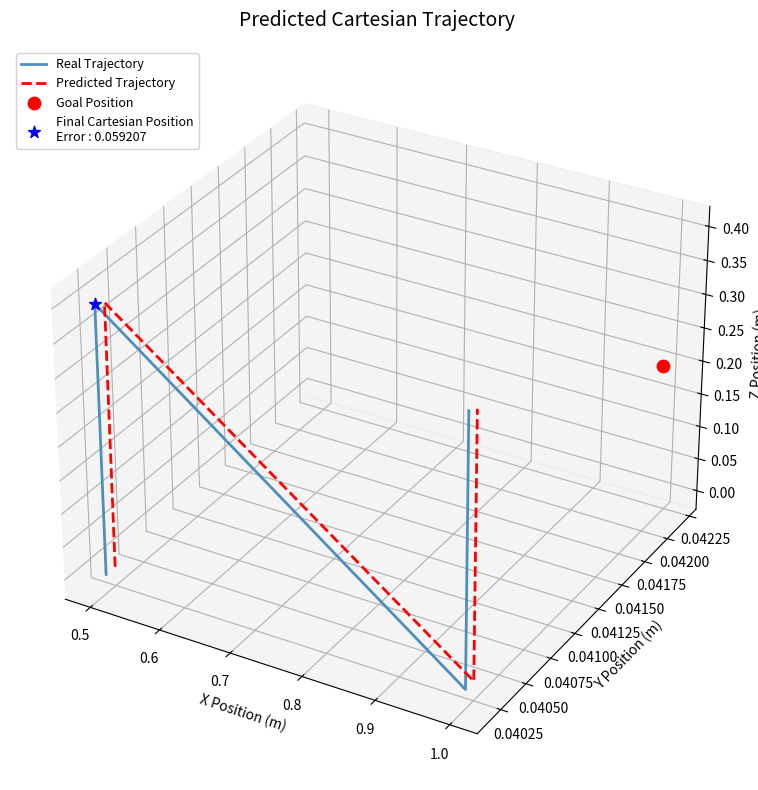

Which series has the largest total across all categories?

Predicted Trajectory